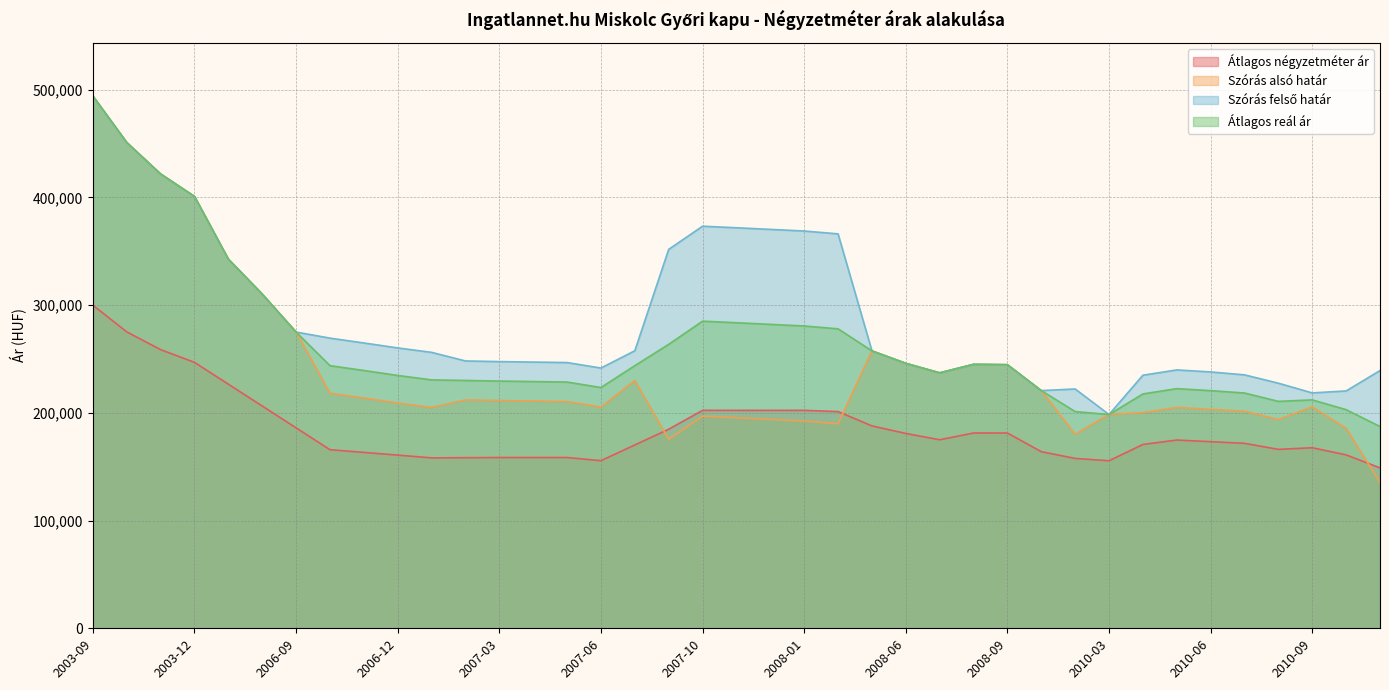

True or false: Szórás felső határ and Átlagos négyzetméter ár intersect in this chart.

False